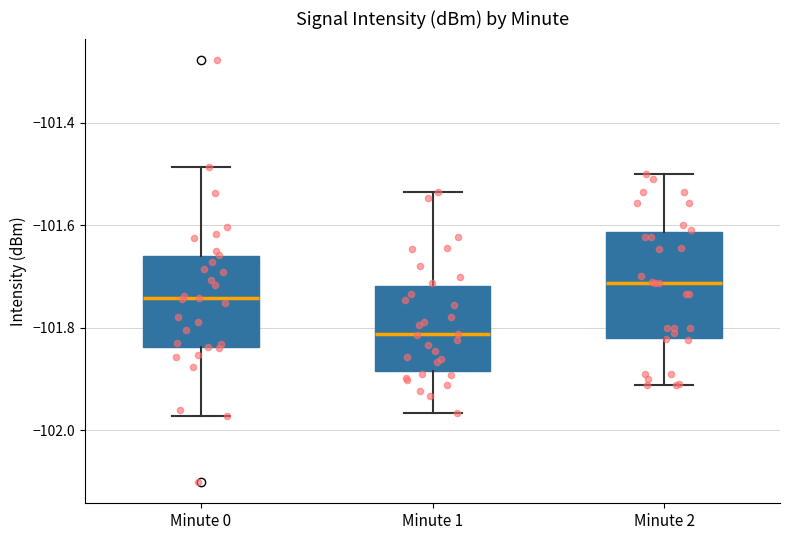

Where does the median line of the box for Minute 1 sit on the y-axis? The values are not printed on the chart, so give them approximately, as read against the axis.

-101.82